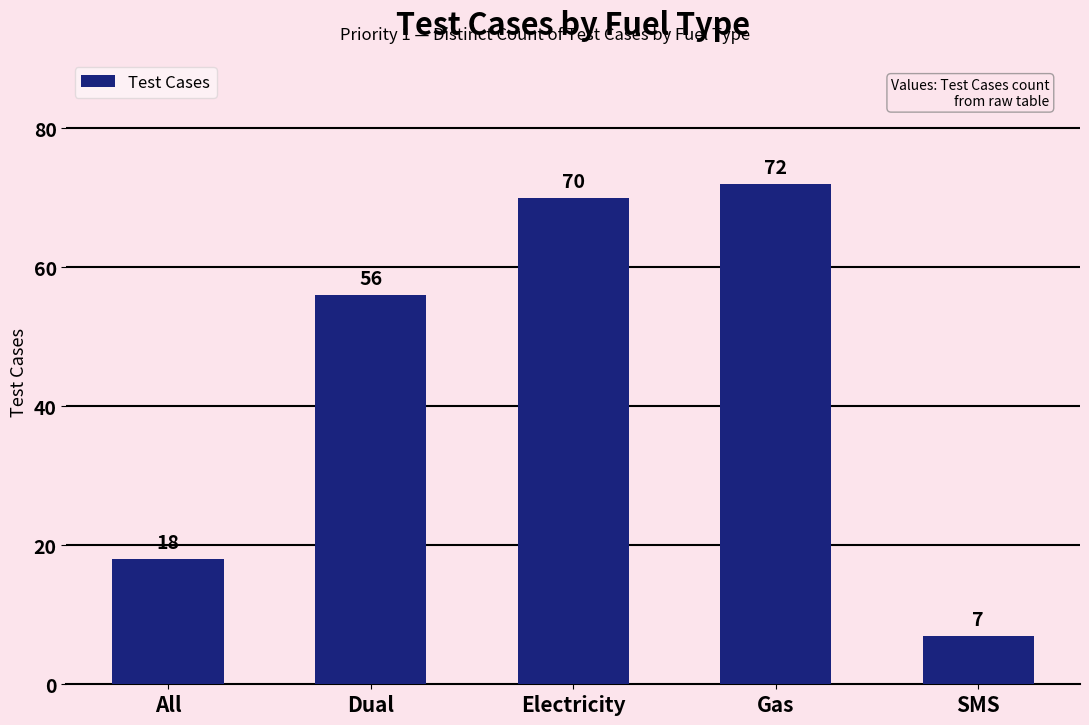

What is the smallest value displayed?

7